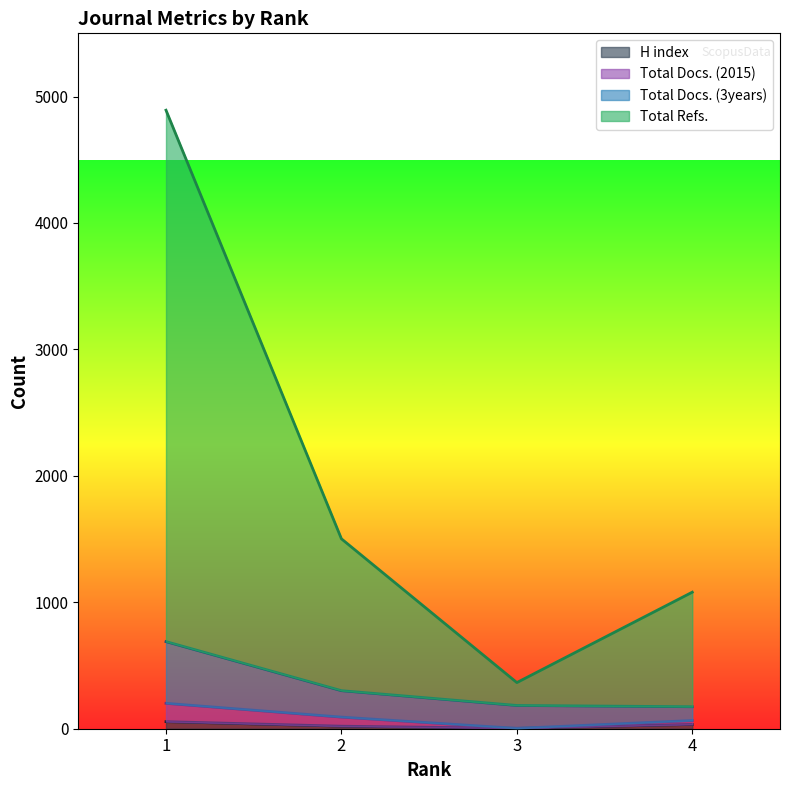

Which category has the highest value in the Total Refs. series?

1